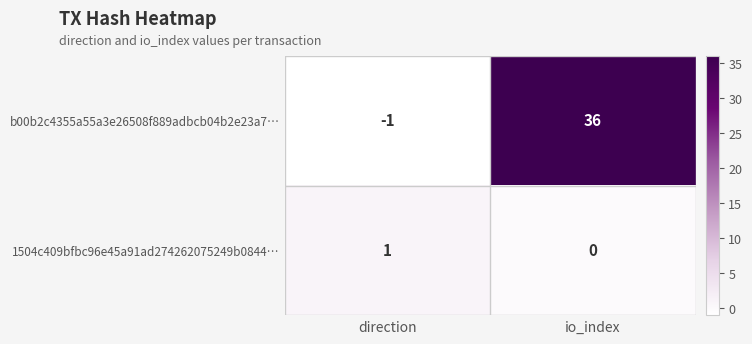

Between direction and io_index, which series saw the biggest shift?

b00b2c4355a55a3e26508f889adbcb04b2e23a7…